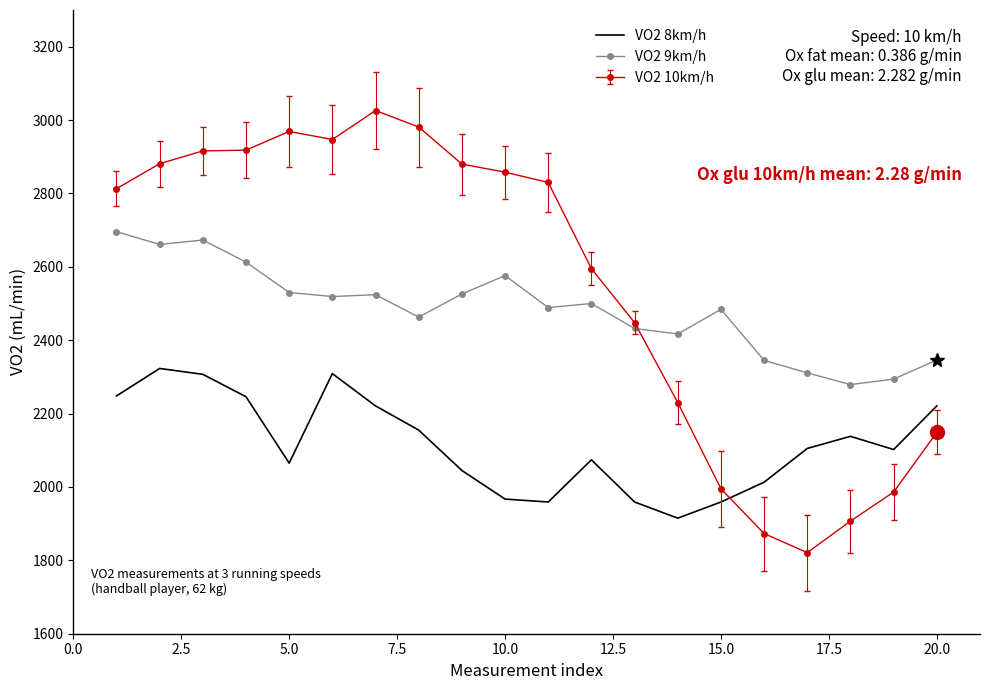

True or false: VO2 8km/h and VO2 9km/h intersect in this chart.

False